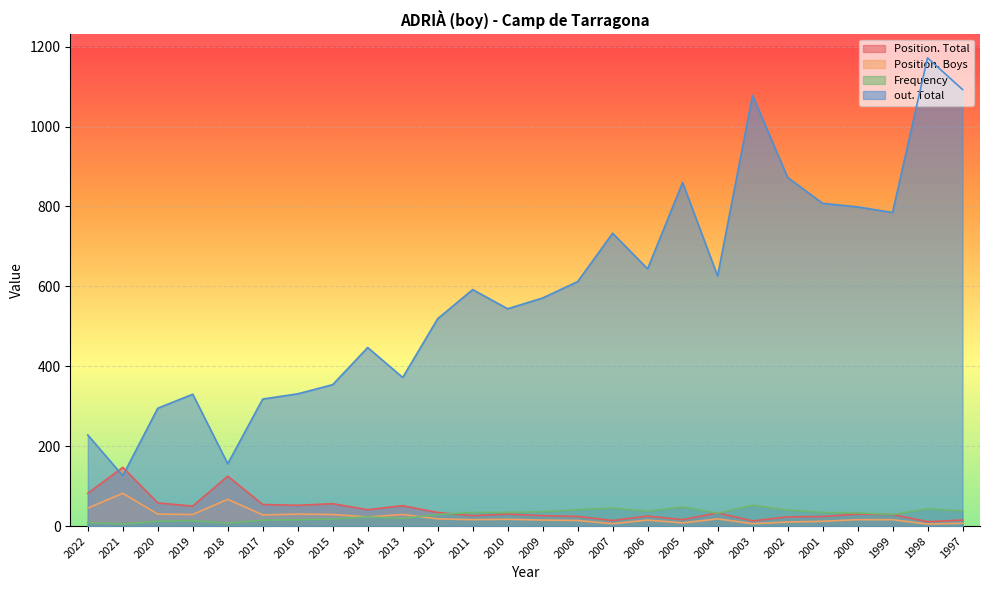

What is the value of the out. Total point at the 6th from the left?

318